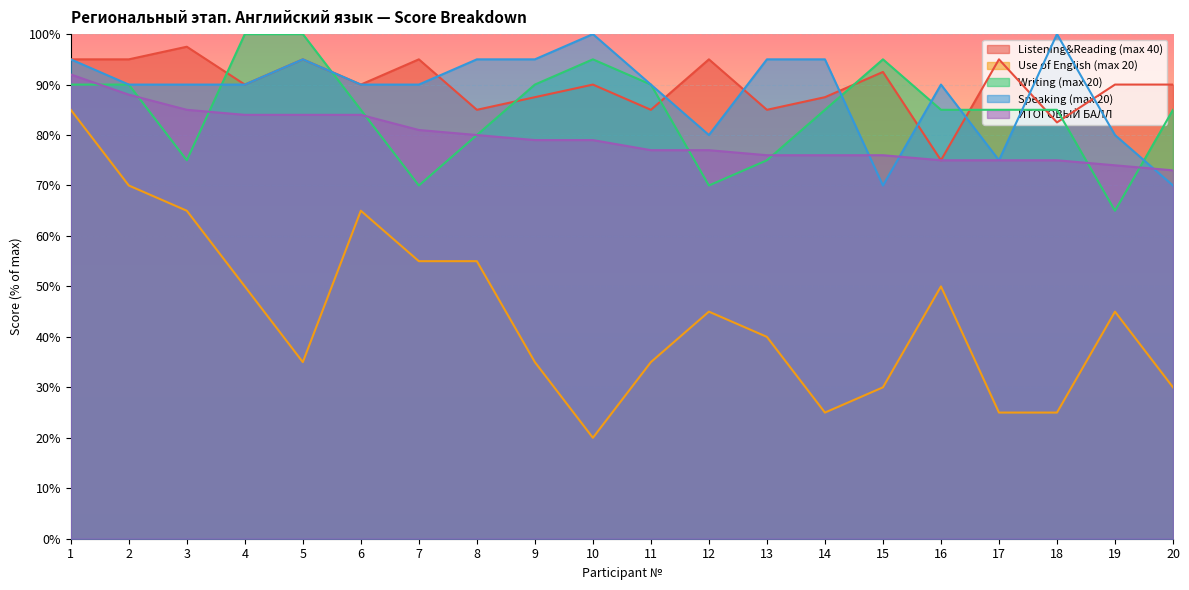

Which series has the widest spread of values?

Use of English (max 20)